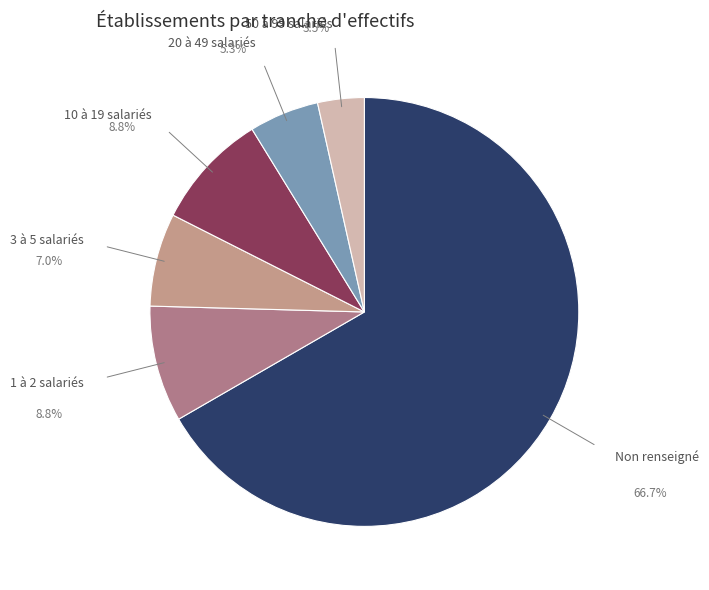

Count the number of slices in the pie.

6